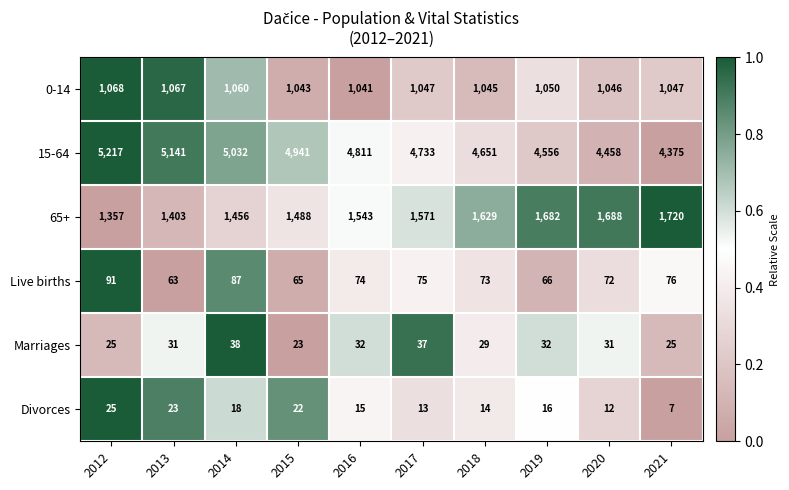

What is the total value across all series at 2018?

7441